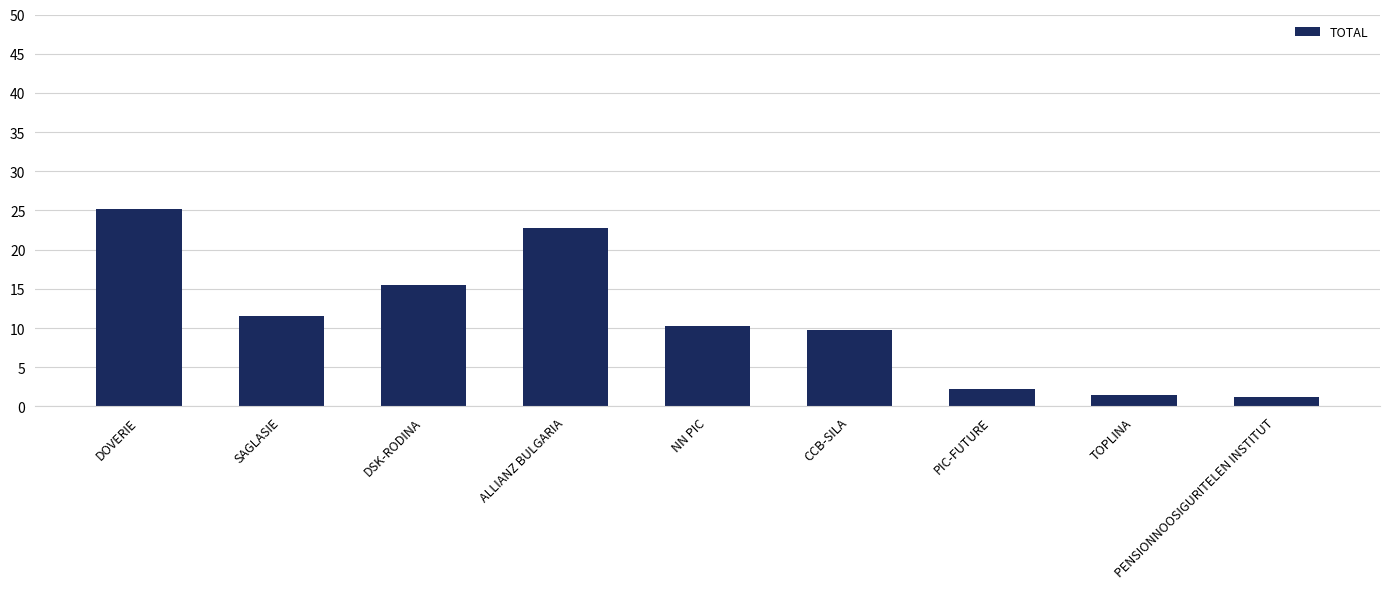

Where is the data nearest to the value 13?

SAGLASIE